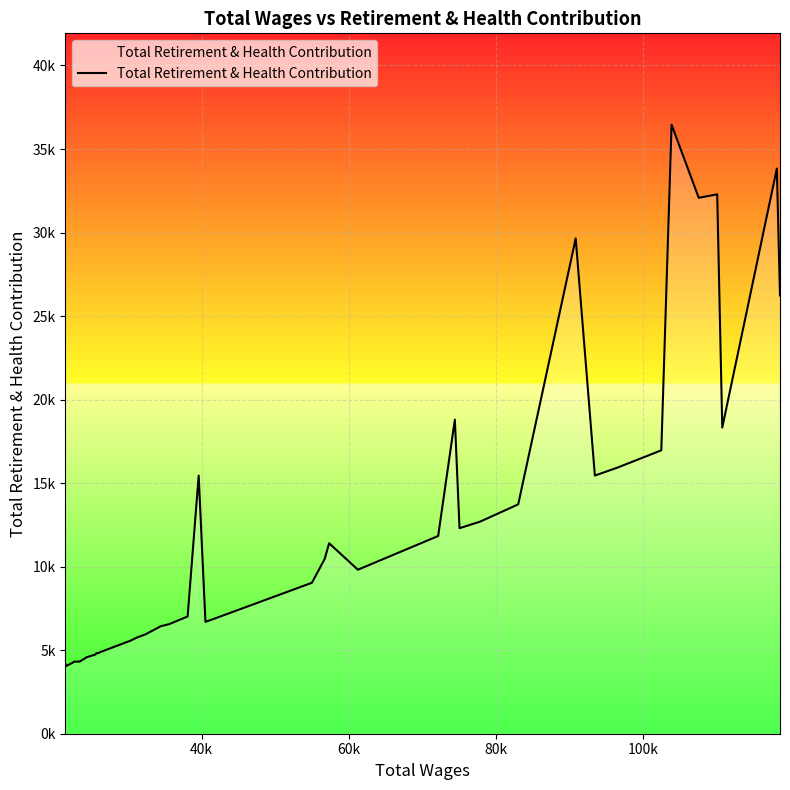

Does the chart display data point markers on the line(s)?

No